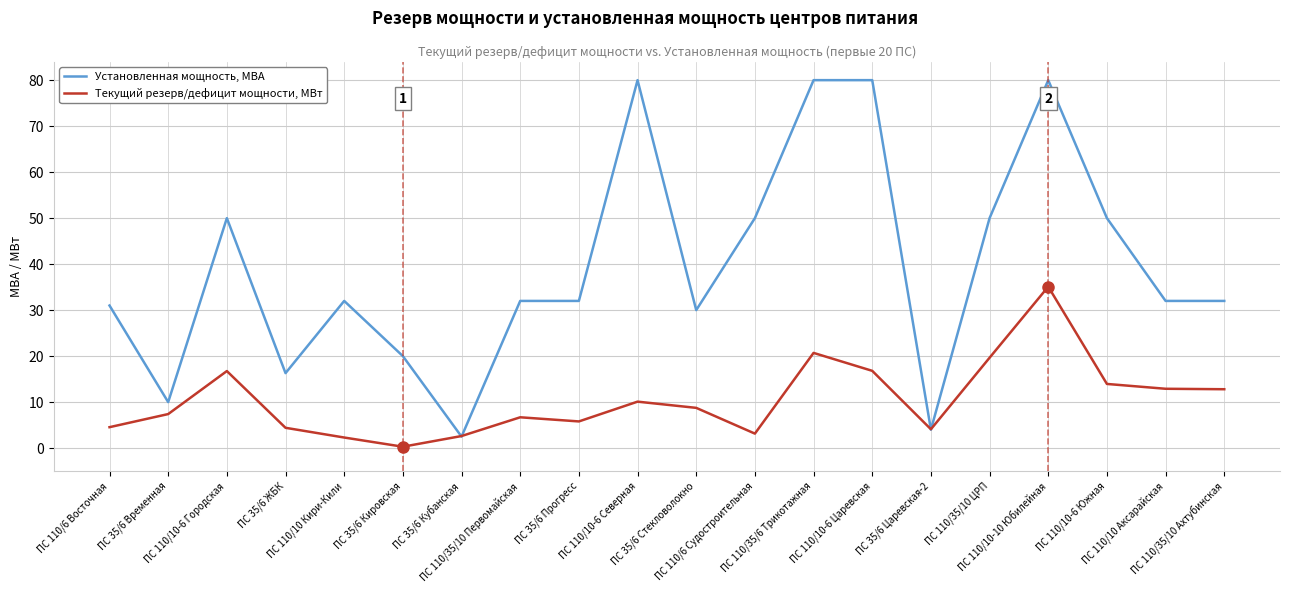

How many times do Текущий резерв/дефицит мощности, МВт and Установленная мощность, МВА cross each other?

4